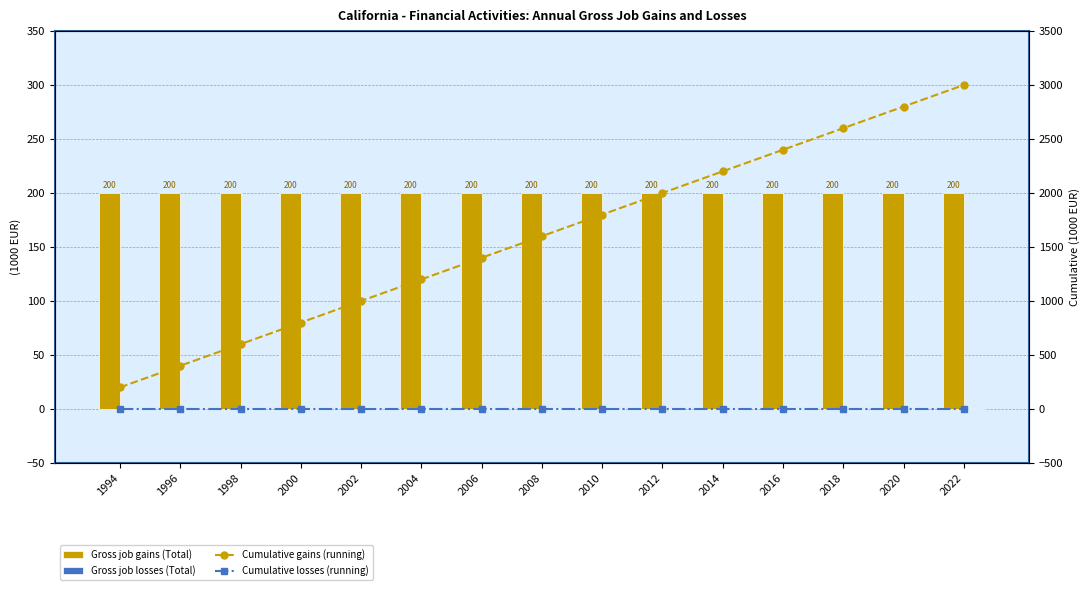

How many series are shown in this chart?

4